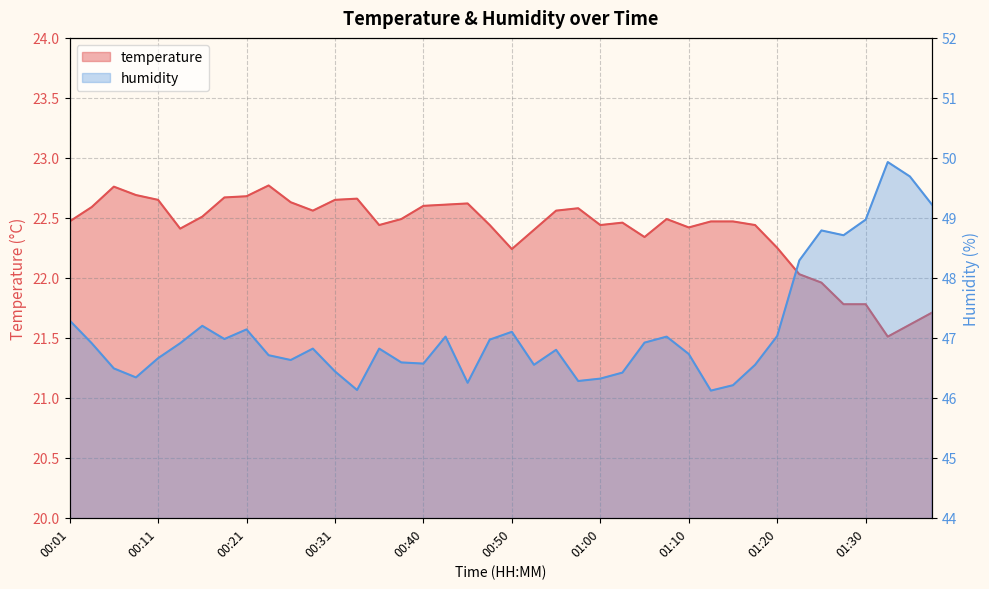

What is the difference between the highest and lowest values at 01:08?

24.5